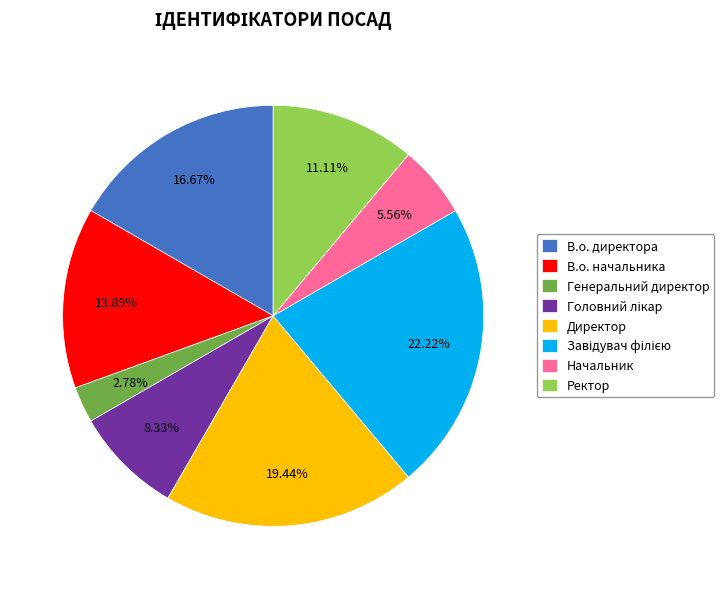

To the nearest percent, what portion does Генеральний директор represent?

3%